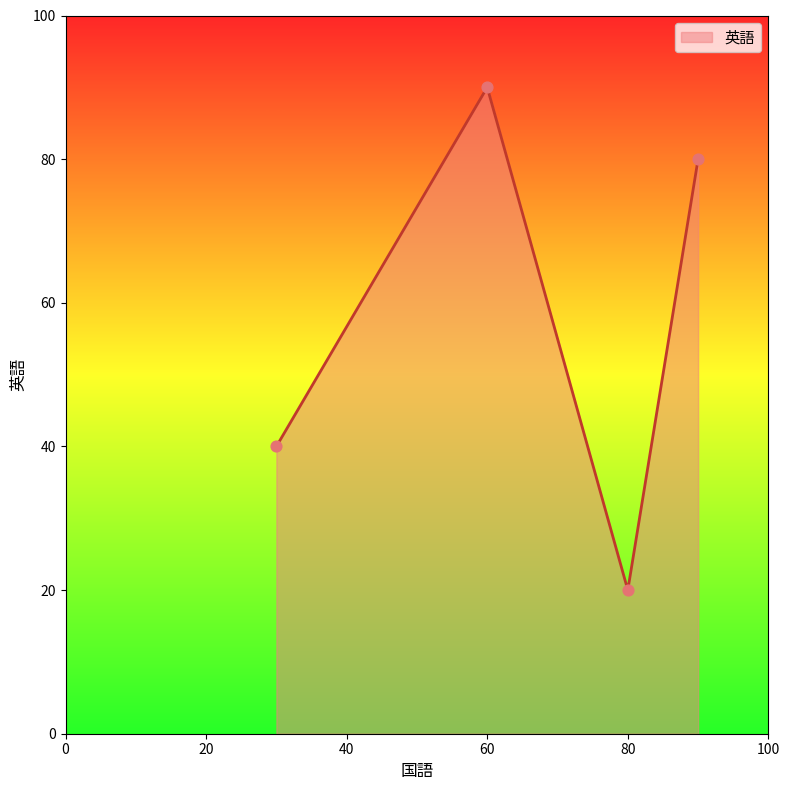

What is the smallest value displayed?

20